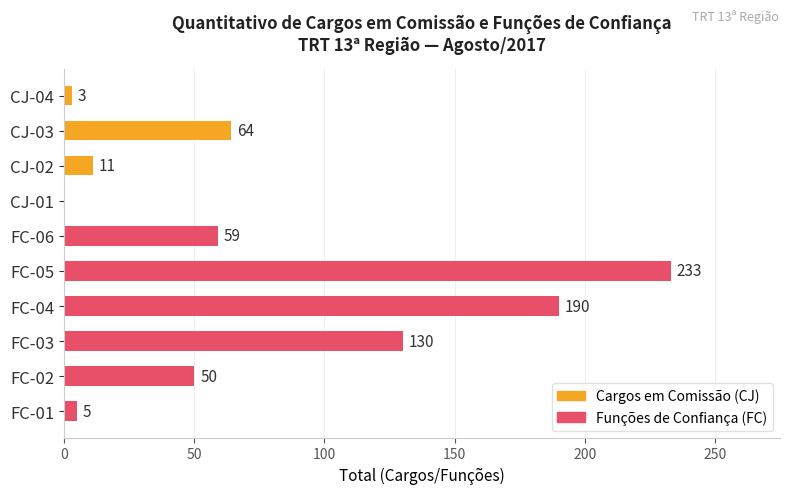

At which label is the value closest to 116?

FC-03